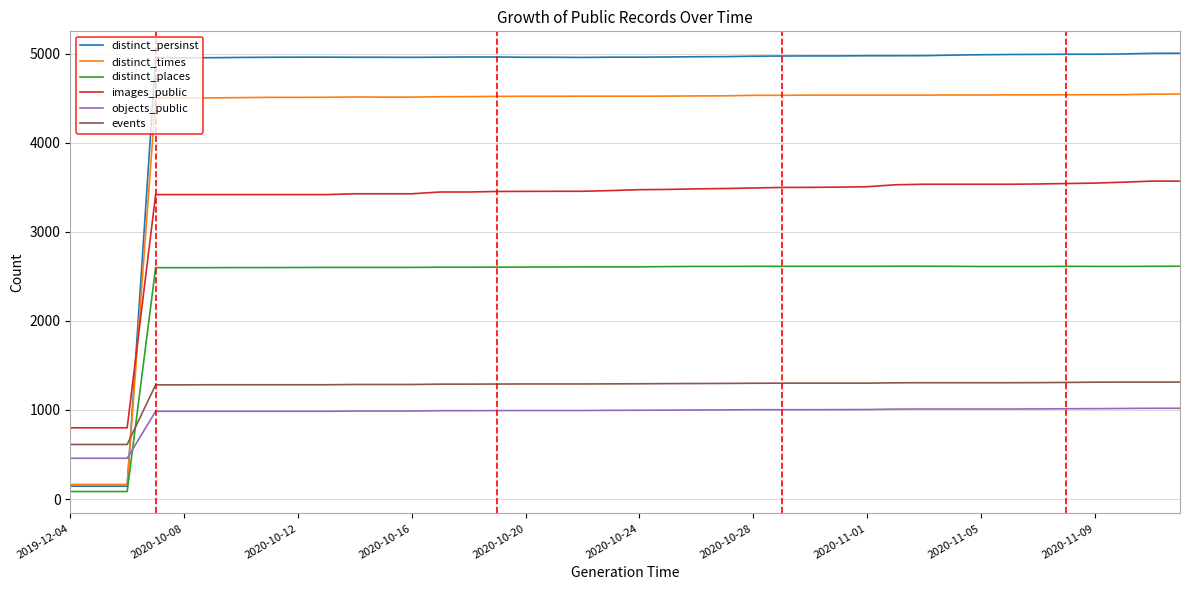

What is the maximum value for objects_public?

1019